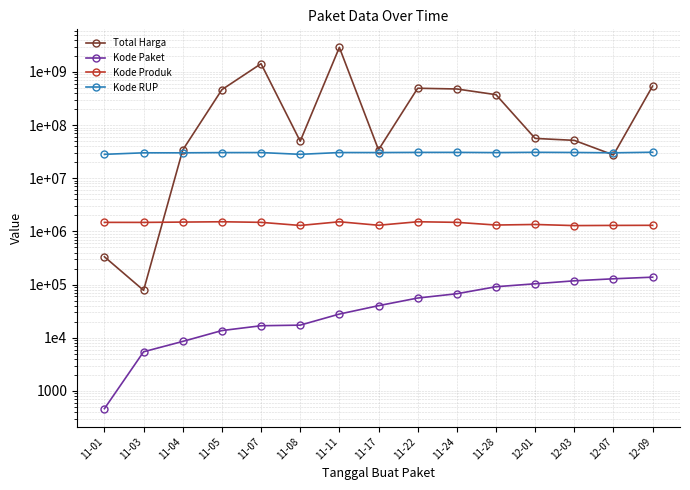

Reading left to right, what are all the values shown in this chart?

Total Harga: 11-01=333600	11-03=78000	11-04=34000000	11-05=464002100	11-07=1425867900	11-08=49730040	11-11=2892122000	11-17=34292000	11-22=493000000	11-24=477600000	11-28=373404000	12-01=56152800	12-03=51601000	12-07=27412000	12-09=541071000
Kode Paket: 11-01=464	11-03=5449	11-04=8530	11-05=13652	11-07=16823	11-08=17272	11-11=27891	11-17=40112	11-22=55826	11-24=67279	11-28=91101	12-01=103541	12-03=117783	12-07=128516	12-09=137876
Kode Produk: 11-01=1479674	11-03=1477921	11-04=1498322	11-05=1519264	11-07=1481562	11-08=1294388	11-11=1518309	11-17=1305852	11-22=1519260	11-24=1481562	11-28=1318333	12-01=1350905	12-03=1286873	12-07=1297110	12-09=1302598
Kode RUP: 11-01=28171087	11-03=30089034	11-04=30089034	11-05=30372232	11-07=30428912	11-08=28171469	11-11=30449124	11-17=30416731	11-22=30636058	11-24=30670893	11-28=30363247	12-01=30745112	12-03=30527421	12-07=30089034	12-09=30852642